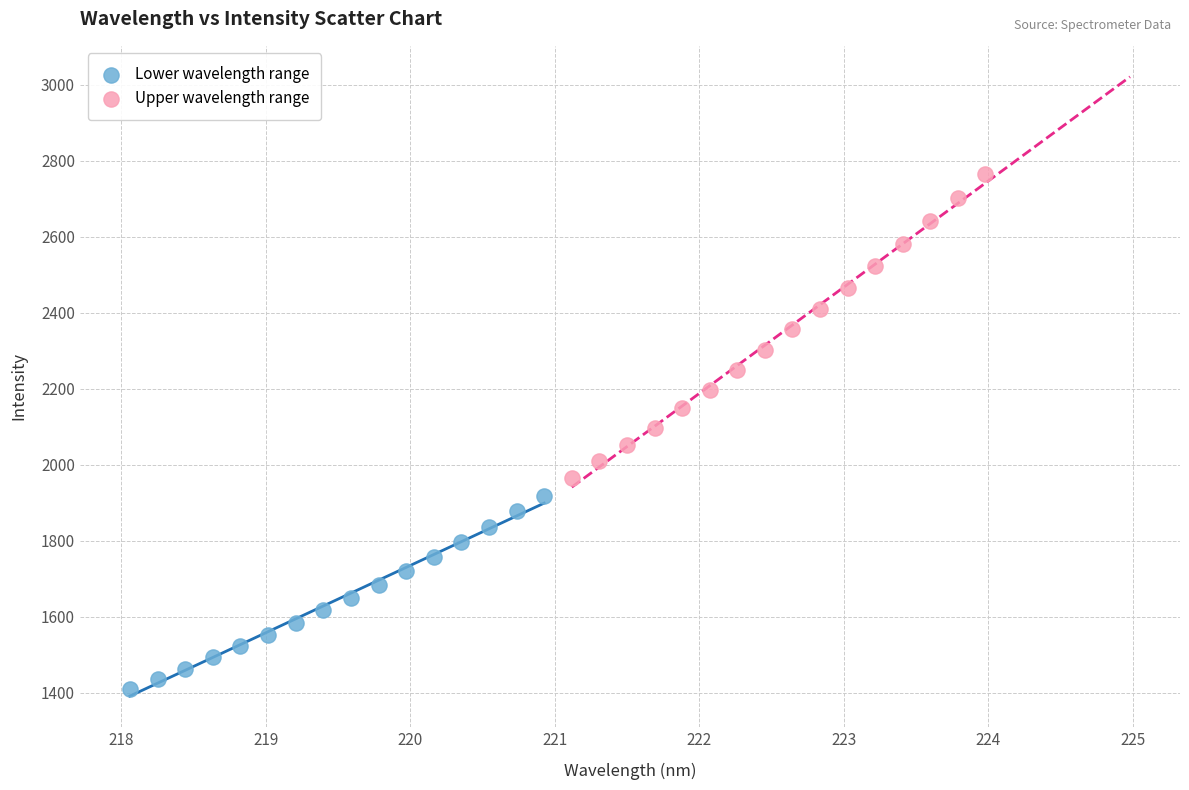

Which series reaches the minimum Y coordinate?

Lower wavelength range